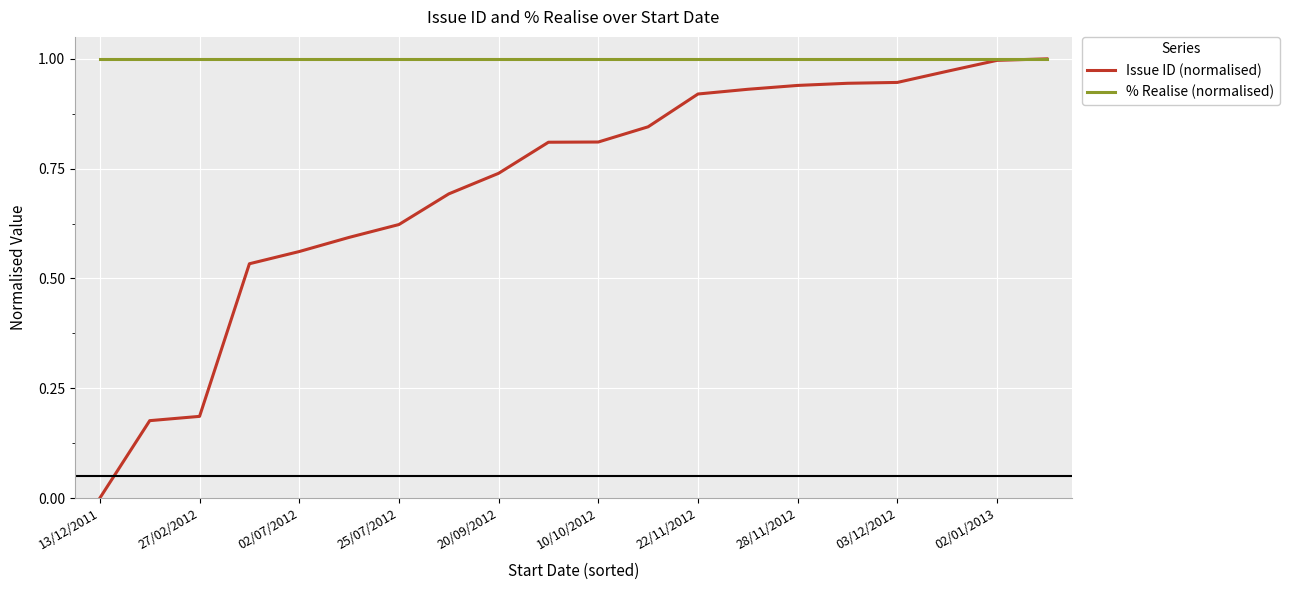

What is the sum of all % Realise (normalised) values?

20.0